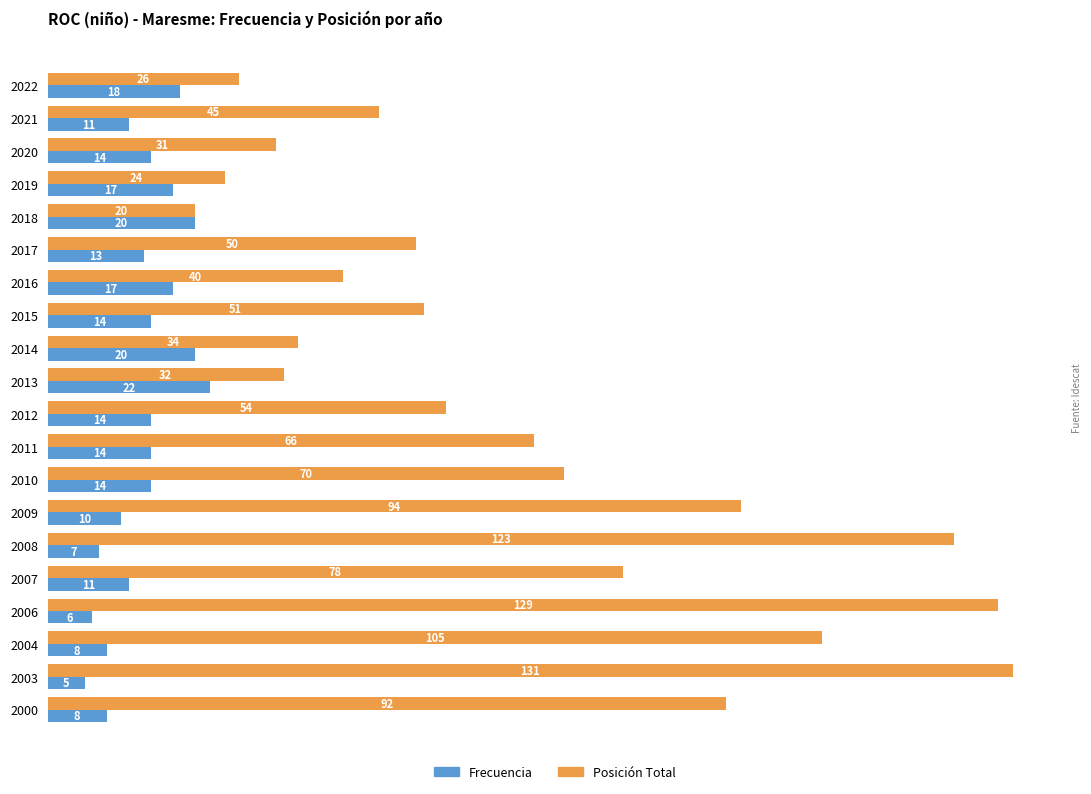

Which label corresponds to the largest value in the chart?

2003